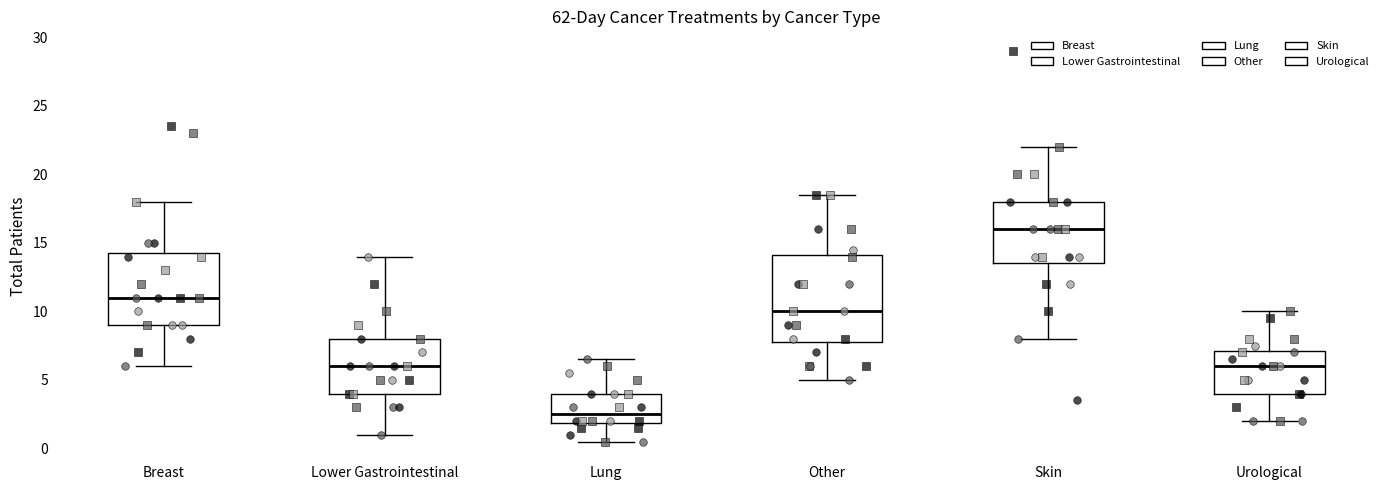

Where does the lower whisker of the box for Skin end on the y-axis? The values are not printed on the chart, so give them approximately, as read against the axis.

8.0